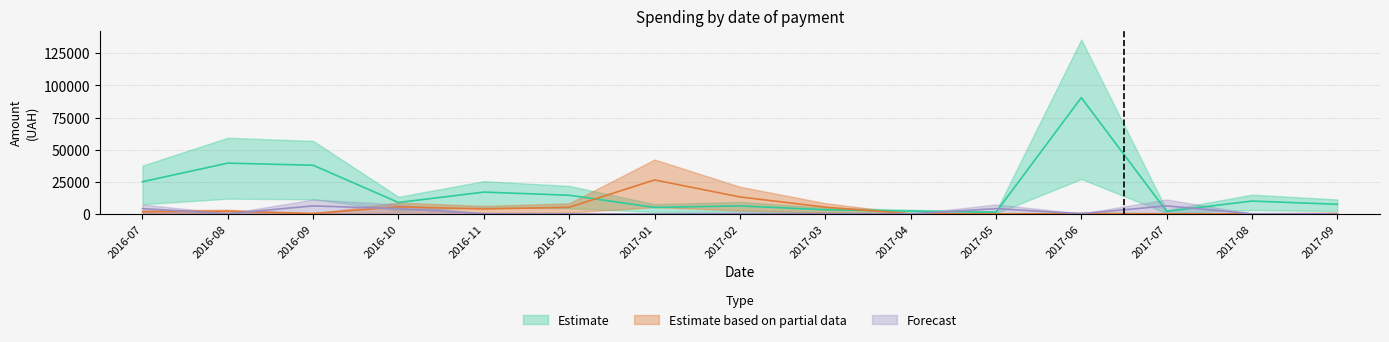

How many times do Estimate based on partial data and Estimate cross each other?

2